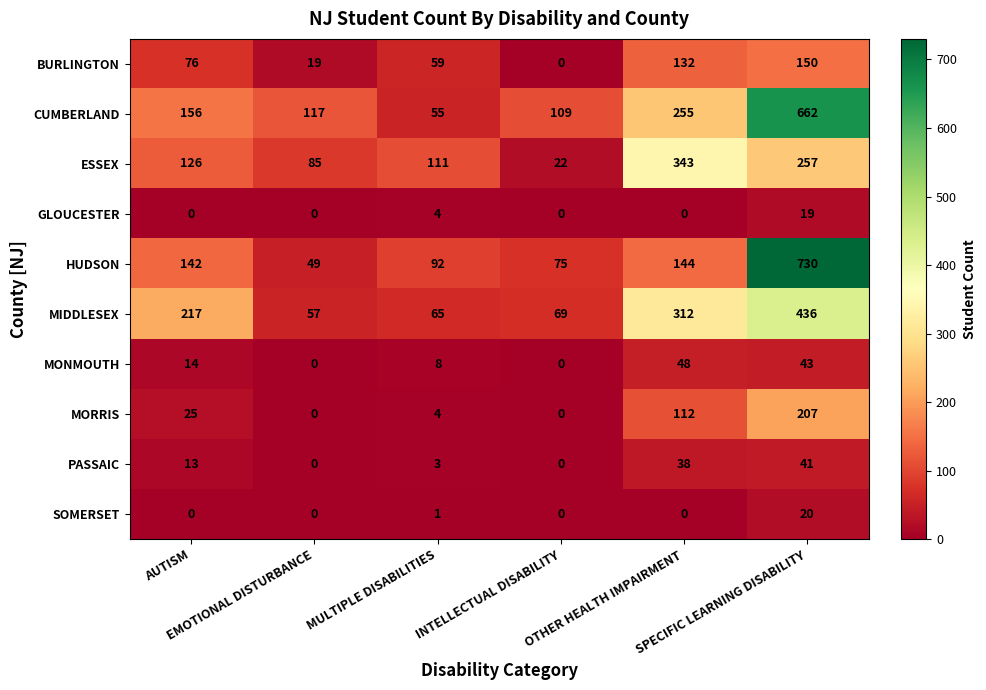

Which series has the widest spread of values?

HUDSON